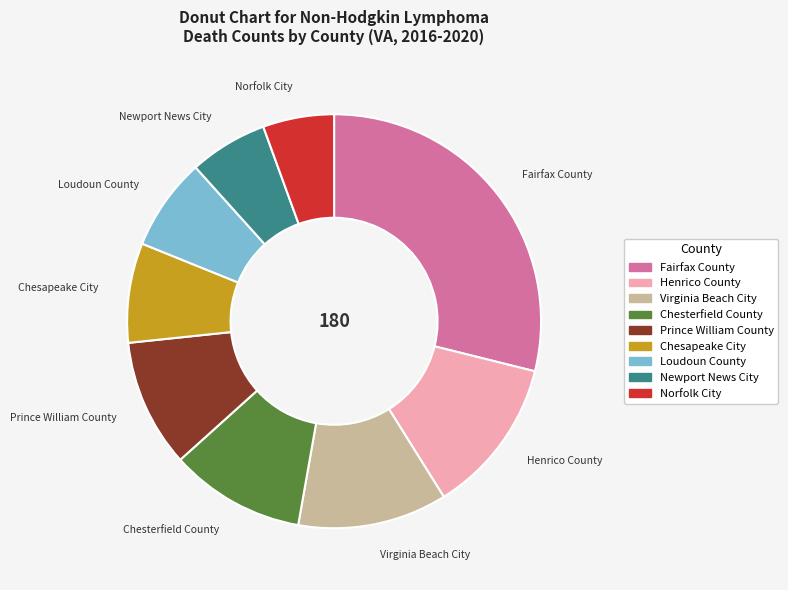

Is it true that Henrico County is 5% of the pie?

False